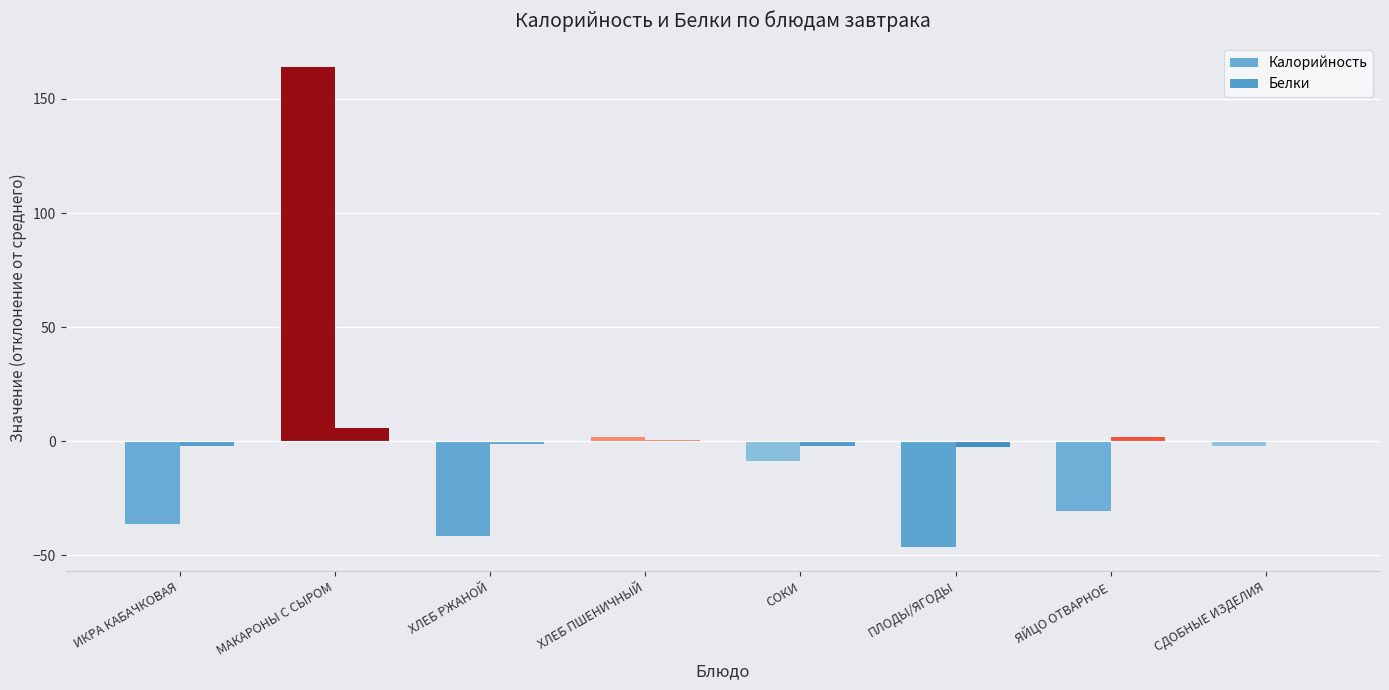

Are the bars grouped side by side (vs. stacked)?

Yes